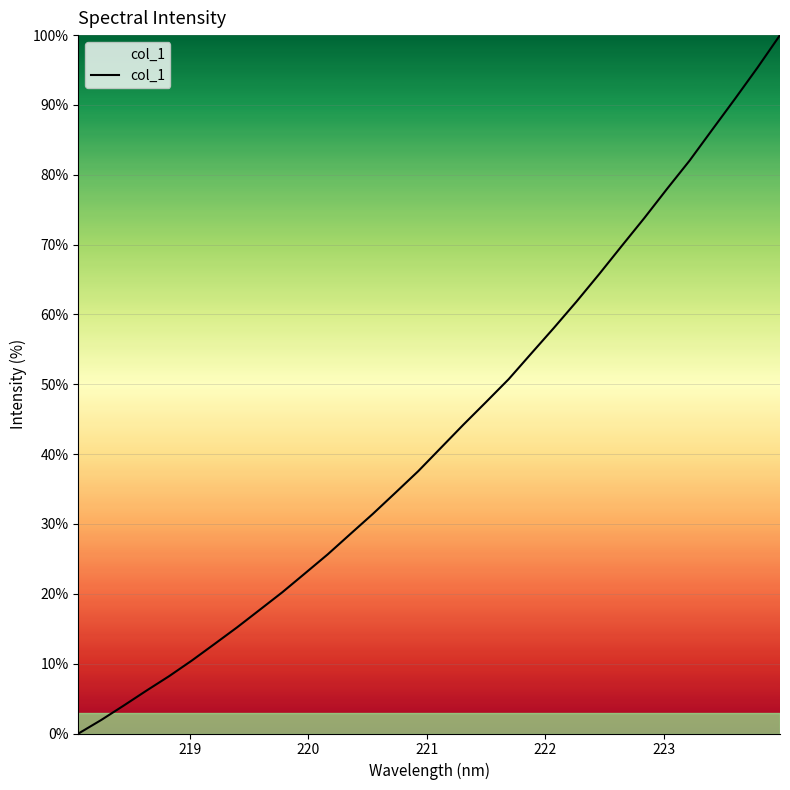

What is the maximum value shown in the chart?

100.0